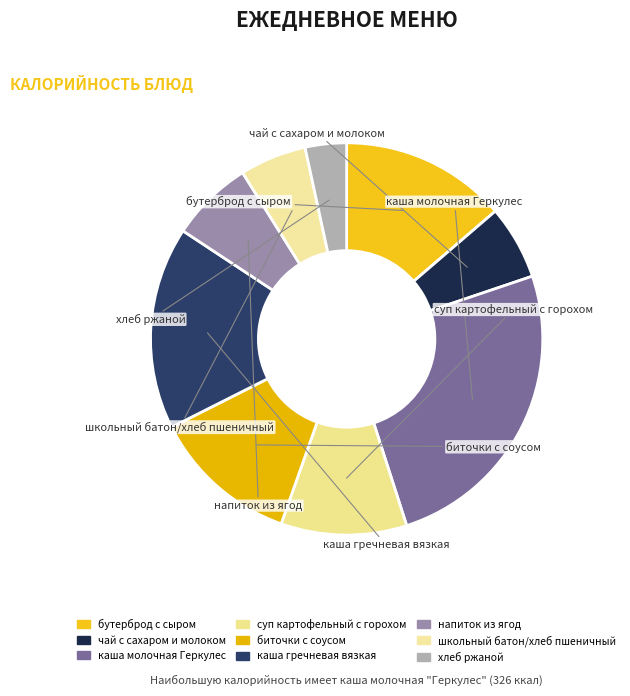

Count the number of slices in the pie.

9